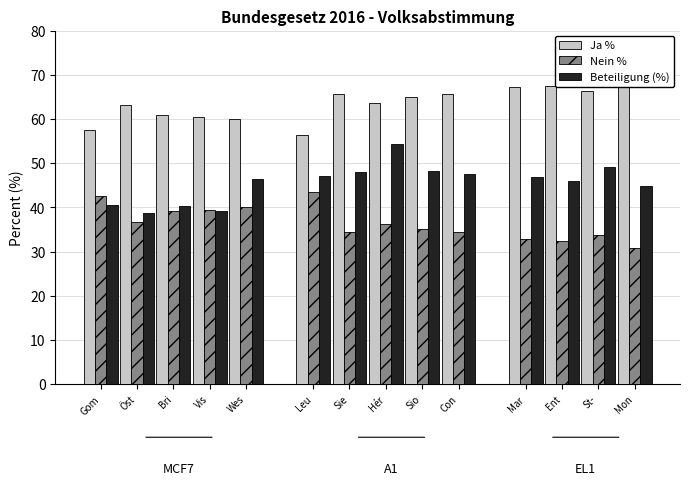

True or false: Nein % has a value of 13.4 at Sio.

False